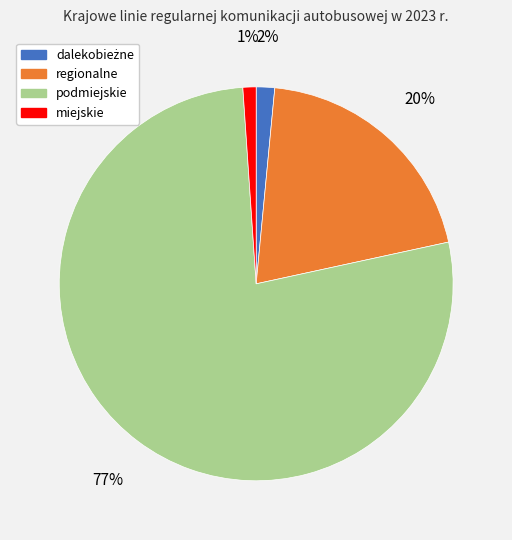

The miejskie slice represents 11% of the pie. True or false?

False